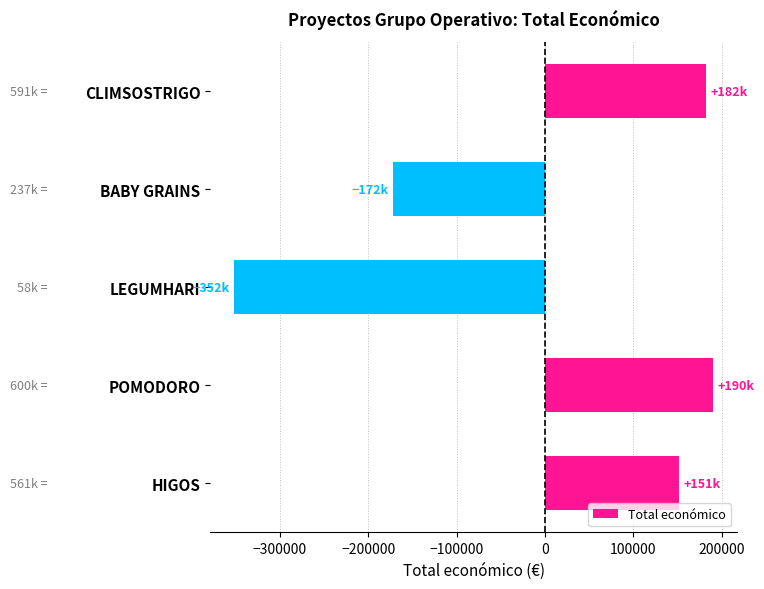

Where is the data nearest to the value -80544?

BABY GRAINS